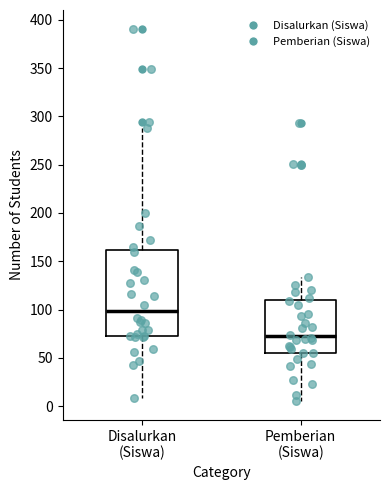

Where is the upper edge of the box for Pemberian (Siswa) on the y-axis? The values are not printed on the chart, so give them approximately, as read against the axis.

110